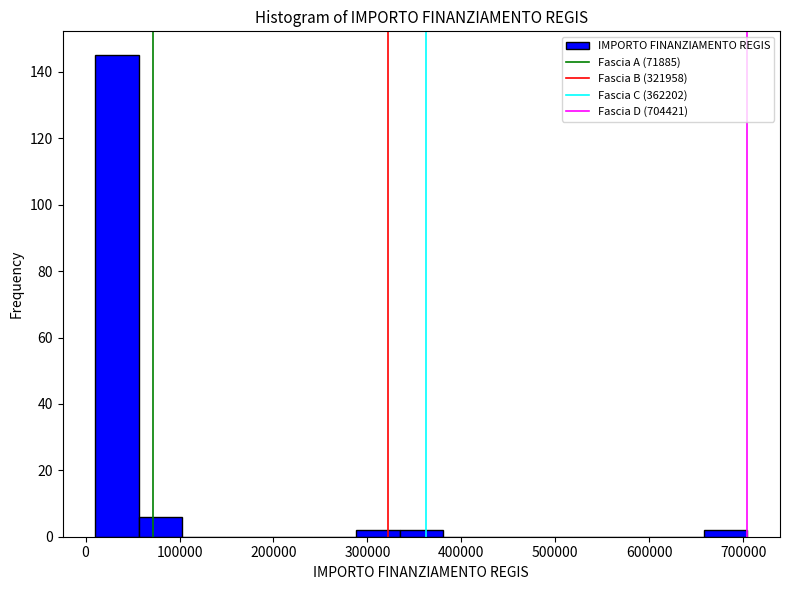

What is the height of the bar covering 10000 to 60000 on the x-axis? Neither the bar edges nor the heights are printed on the chart, so give them approximately, as read against the axes.

146